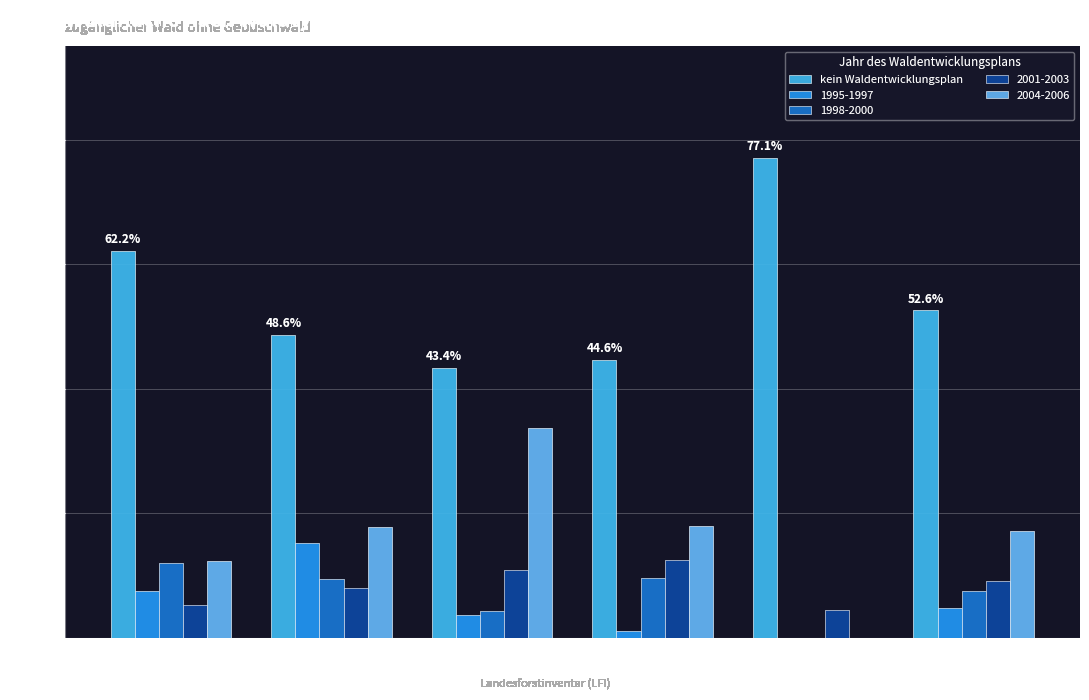

What is the label of the 6th bar from the left?

Schweiz